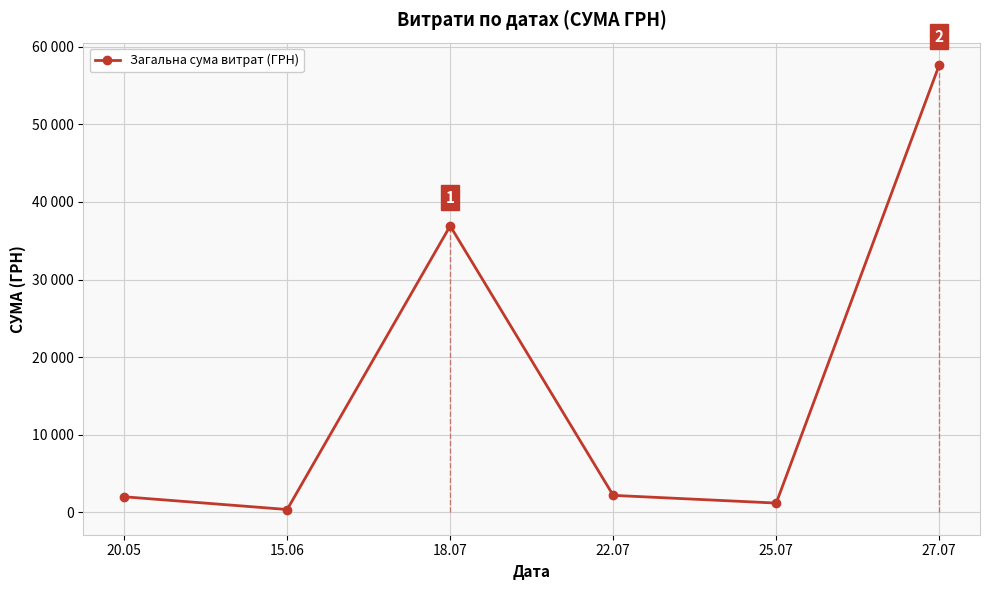

What is the difference between the values at 15.06 and 18.07?

36537